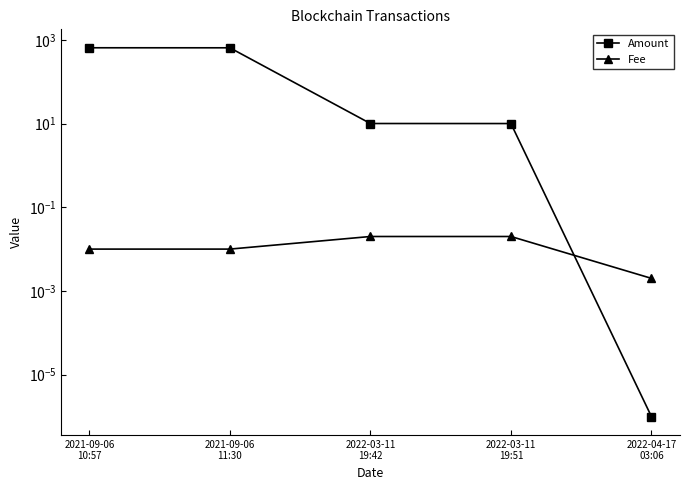

True or false: Fee and Amount intersect in this chart.

True